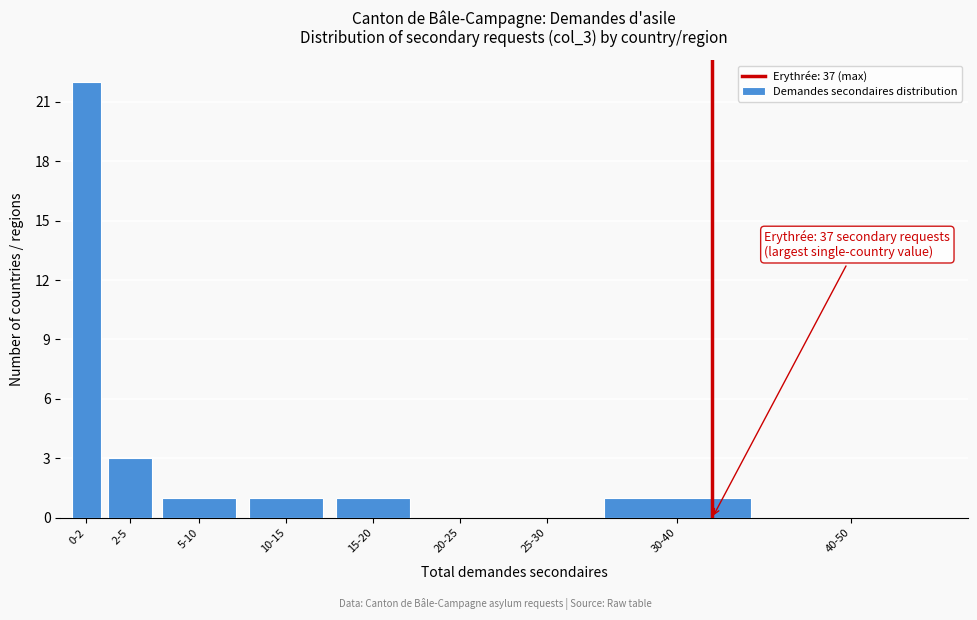

Reading left to right, transcribe all the data shown in this chart.

0-2=22	2-5=3	5-10=1	10-15=1	15-20=1	20-25=0	25-30=0	30-40=1	40-50=0